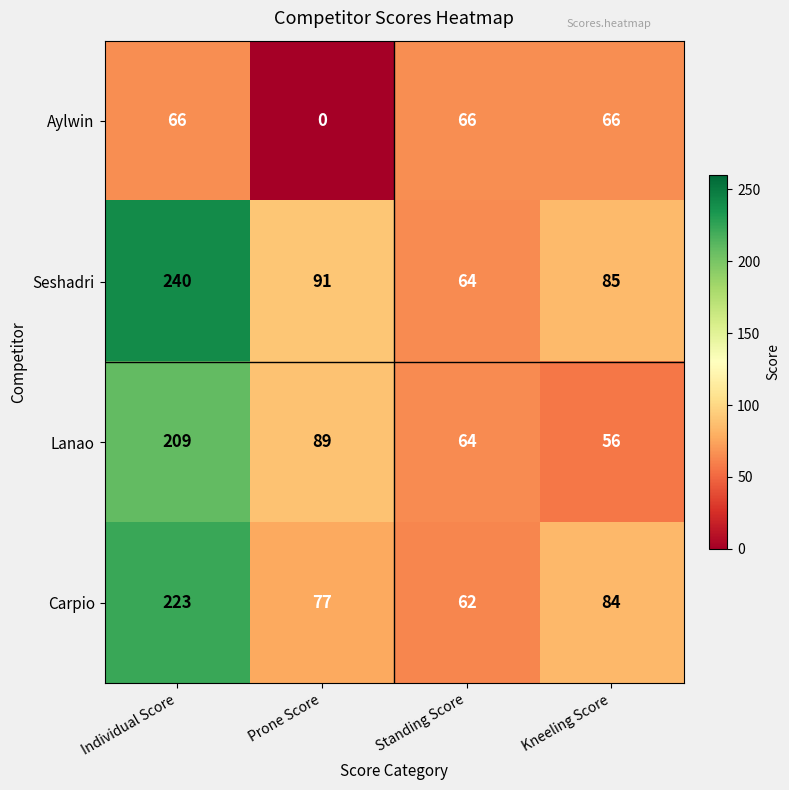

The Seshadri series shows 148 at Kneeling Score. True or false?

False